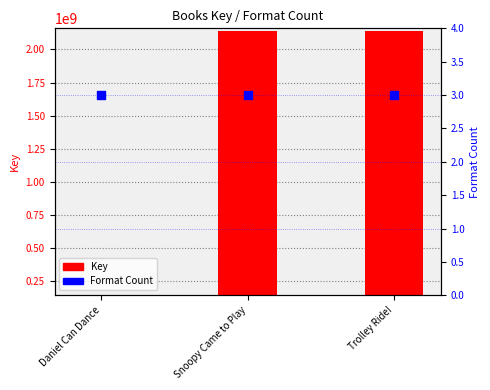

Is the value of Key at Snoopy Came to Play greater than the value of Format Count at Daniel Can Dance?

Yes